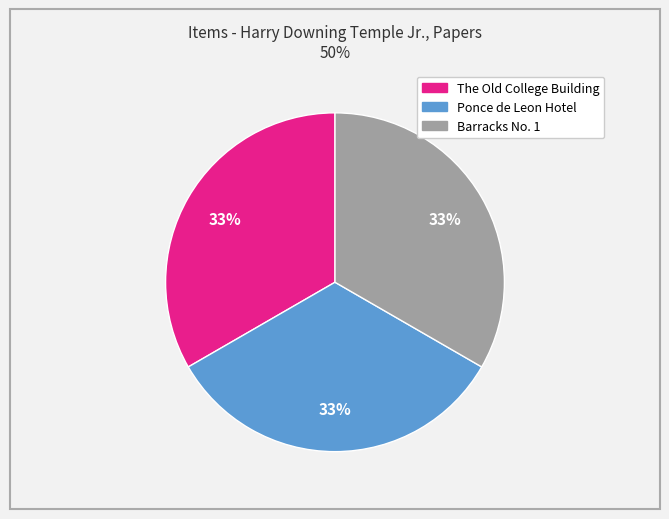

To the nearest percent, what percentage of the pie is Ponce de Leon Hotel?

33%